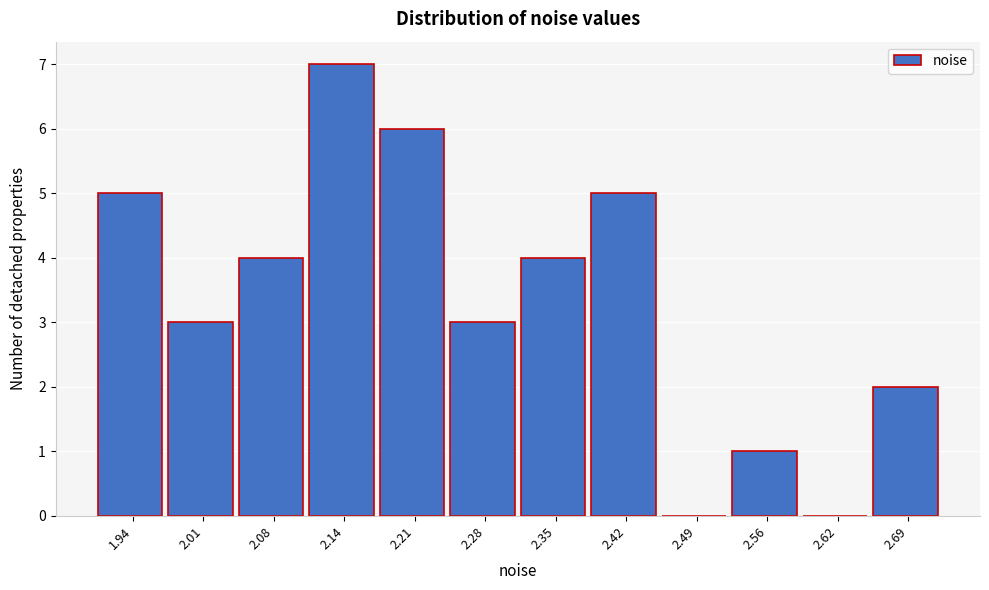

Reading left to right, what are all the values shown in this chart?

1.94=5	2.01=3	2.08=4	2.14=7	2.21=6	2.28=3	2.35=4	2.42=5	2.49=0	2.56=1	2.62=0	2.69=2